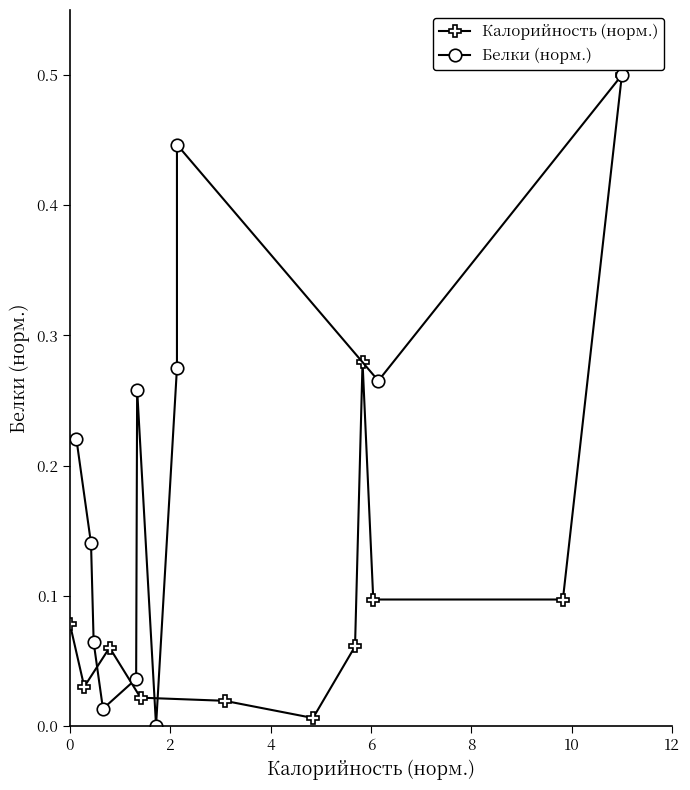

Does the chart have visible grid lines?

No